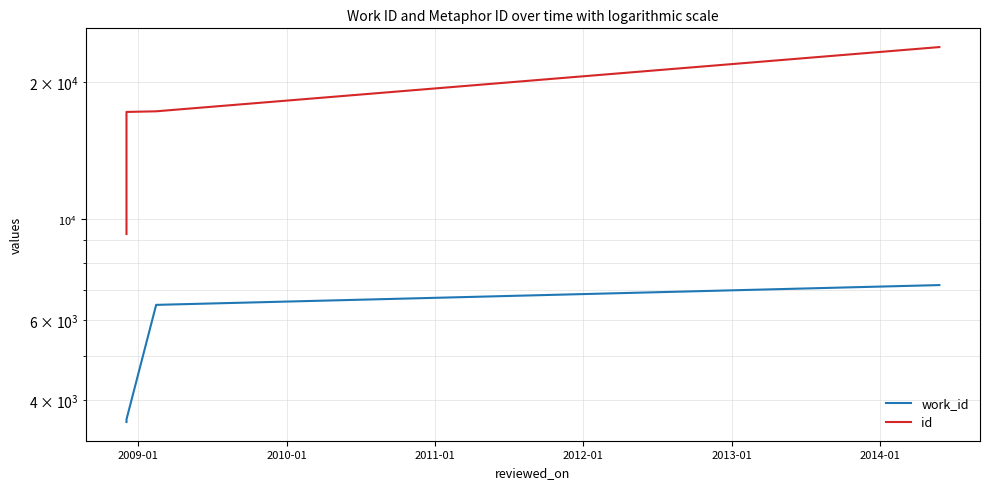

True or false: work_id has more than 2 interior local peaks.

False